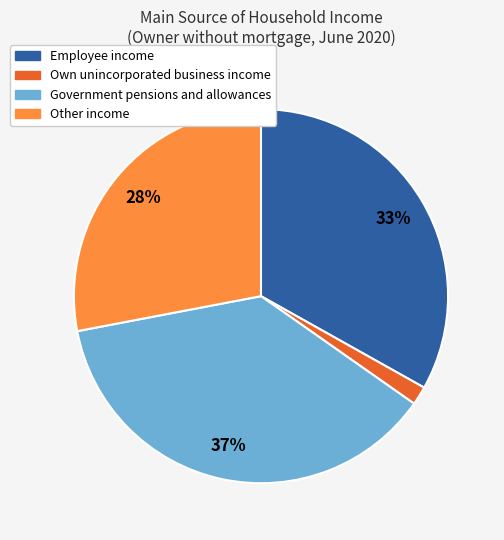

How many slices are in this pie chart?

4